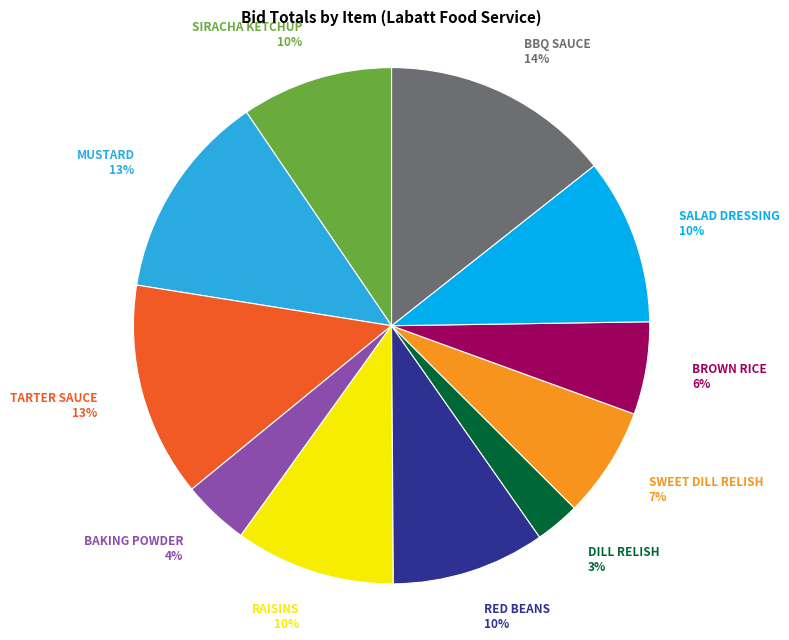

To the nearest percent, what is the combined percentage of DILL RELISH and SALAD DRESSING?

13%